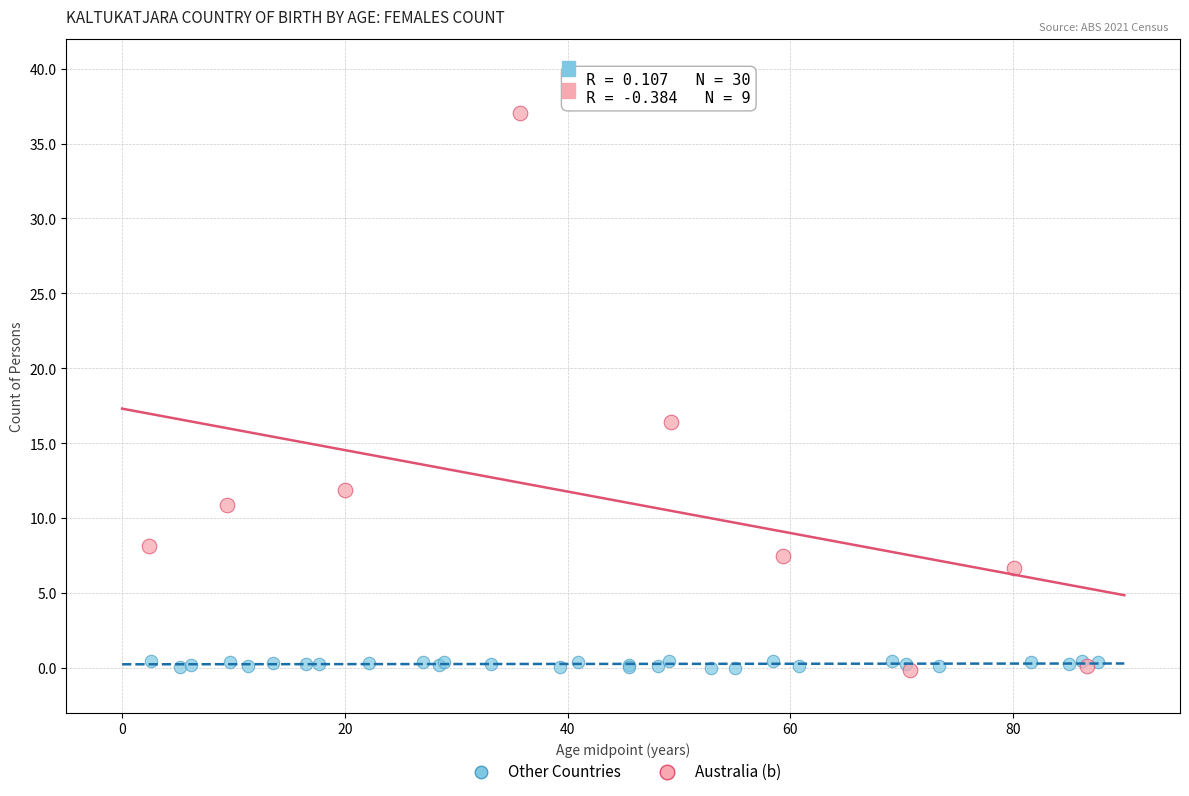

Which series has the largest Y range (max minus min)?

Australia (b)